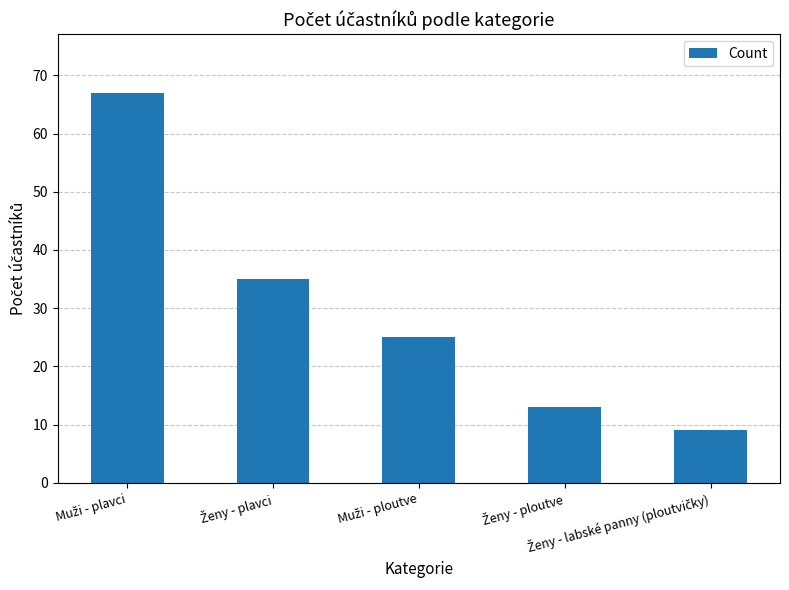

What is the difference between the second highest and second lowest values?

22